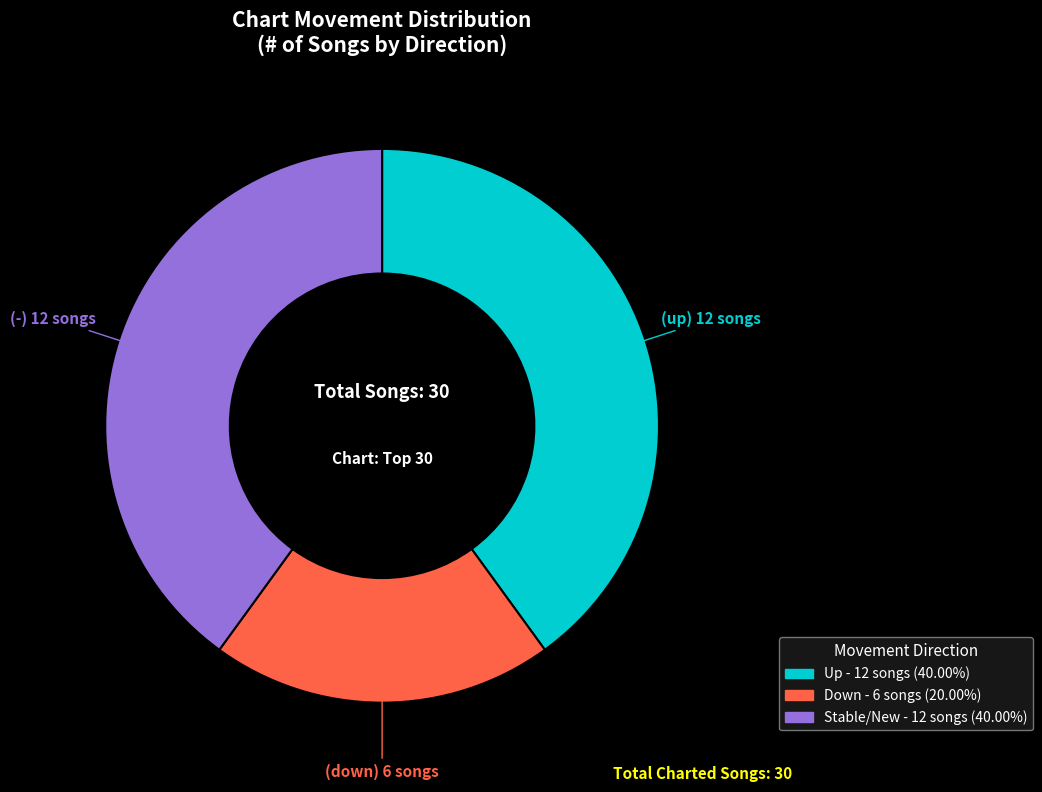

Is there any slice that represents more than half of the pie?

No